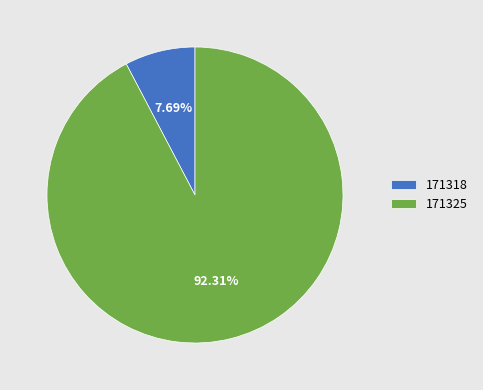

Is there any slice that represents more than half of the pie?

Yes